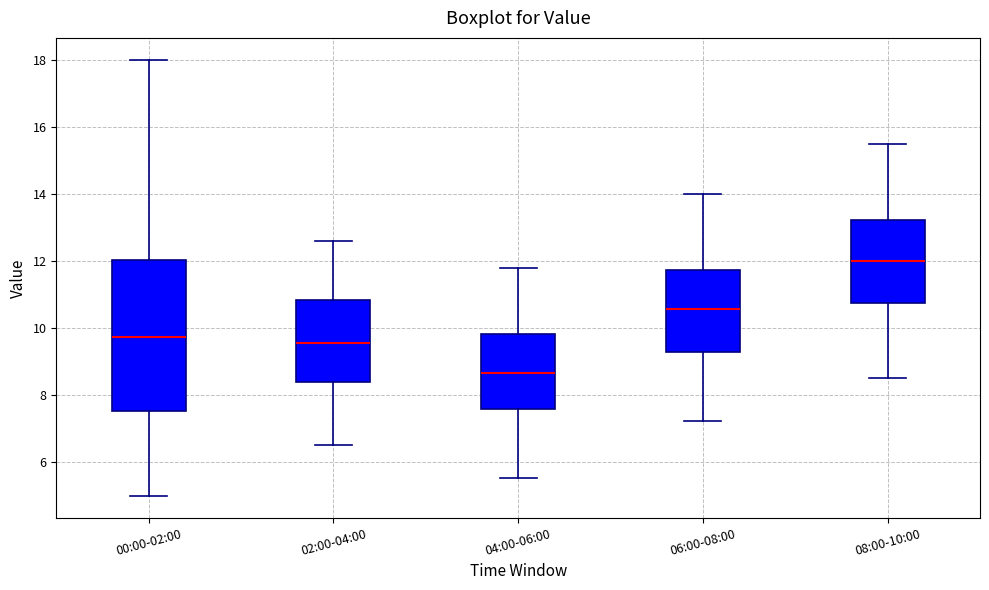

Which box's median line is the lowest?

04:00-06:00